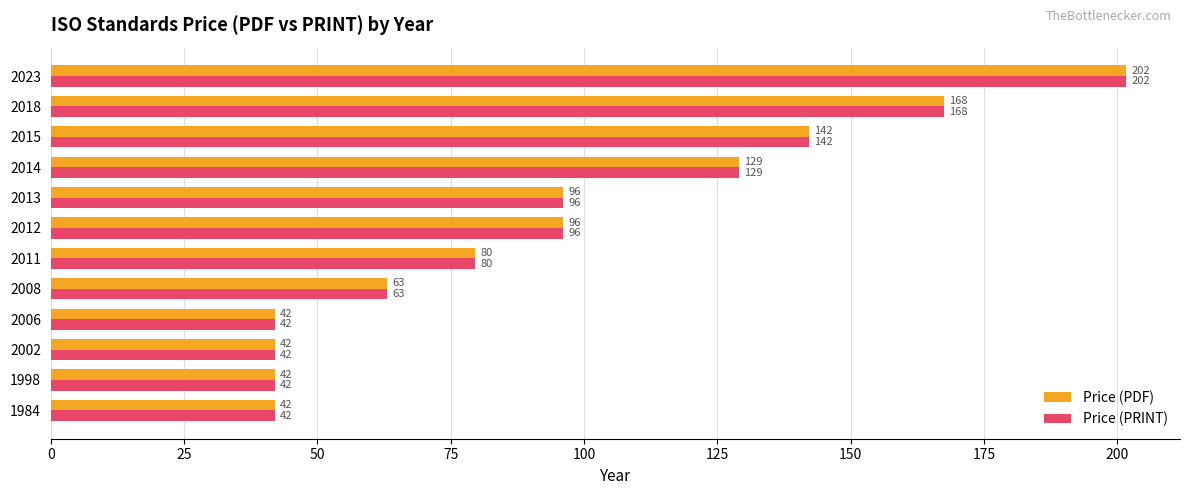

What is the average value of the Price (PDF) series?

95.2